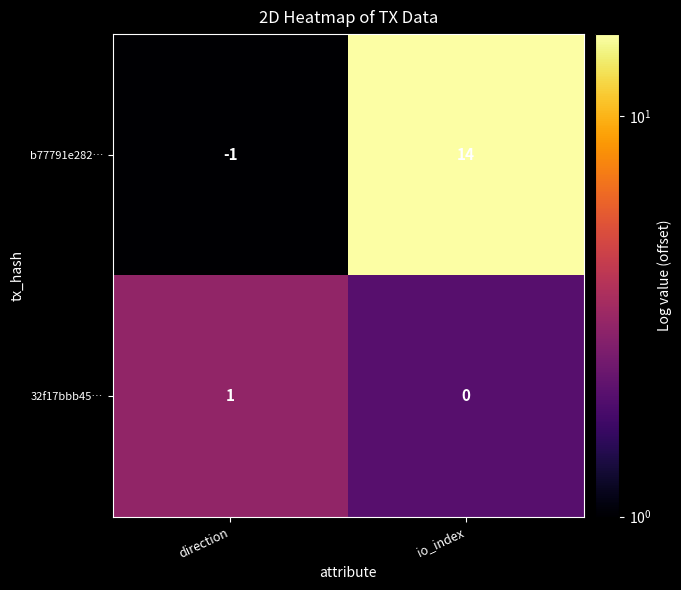

At which label is b77791e282… closest to 6?

direction